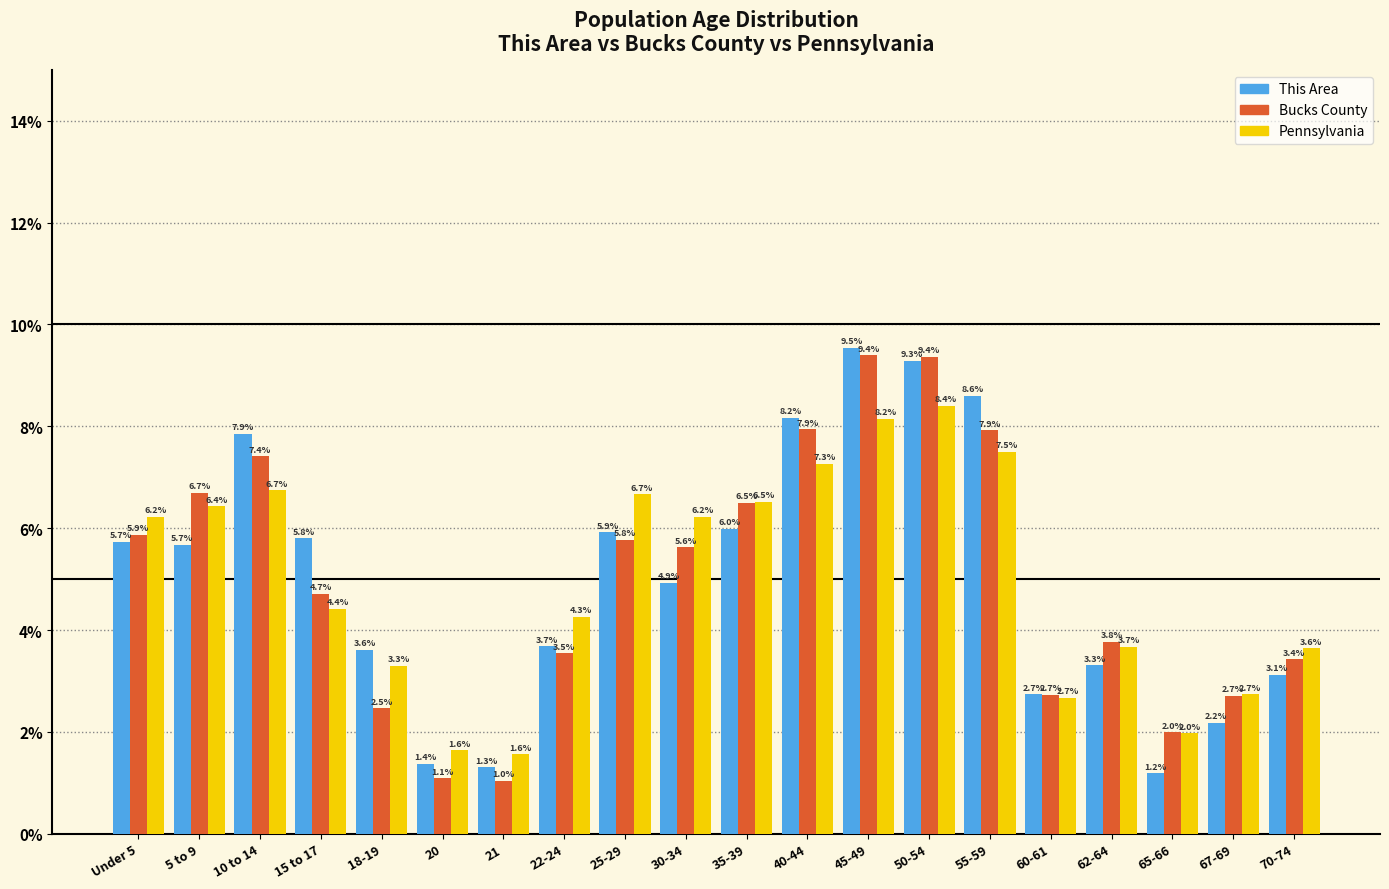

Reading left to right, what are all the values shown in this chart?

This Area: Under 5=5.7	5 to 9=5.7	10 to 14=7.9	15 to 17=5.8	18-19=3.6	20=1.4	21=1.3	22-24=3.7	25-29=5.9	30-34=4.9	35-39=6.0	40-44=8.2	45-49=9.5	50-54=9.3	55-59=8.6	60-61=2.7	62-64=3.3	65-66=1.2	67-69=2.2	70-74=3.1
Bucks County: Under 5=5.9	5 to 9=6.7	10 to 14=7.4	15 to 17=4.7	18-19=2.5	20=1.1	21=1.0	22-24=3.5	25-29=5.8	30-34=5.6	35-39=6.5	40-44=7.9	45-49=9.4	50-54=9.4	55-59=7.9	60-61=2.7	62-64=3.8	65-66=2.0	67-69=2.7	70-74=3.4
Pennsylvania: Under 5=6.2	5 to 9=6.4	10 to 14=6.7	15 to 17=4.4	18-19=3.3	20=1.6	21=1.6	22-24=4.3	25-29=6.7	30-34=6.2	35-39=6.5	40-44=7.3	45-49=8.2	50-54=8.4	55-59=7.5	60-61=2.7	62-64=3.7	65-66=2.0	67-69=2.7	70-74=3.6